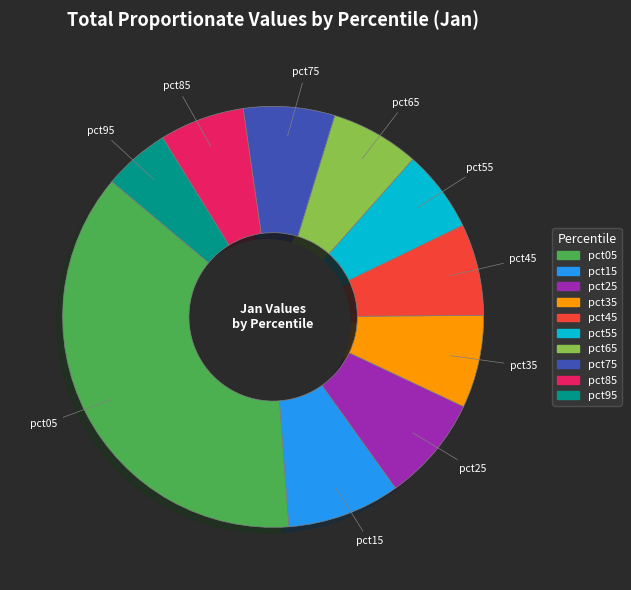

Which has a higher value, pct85 or pct15?

pct15